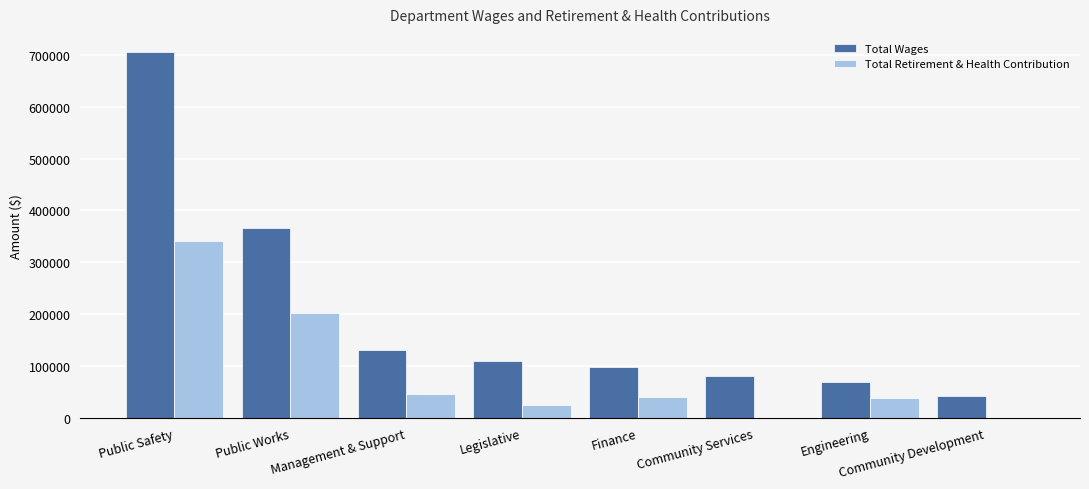

What is the sum of the Total Wages values at Community Services and Management & Support?

213064